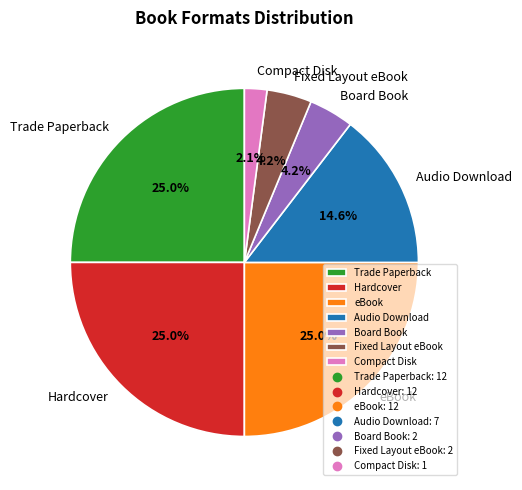

Which category has the smallest portion of the pie?

Compact Disk